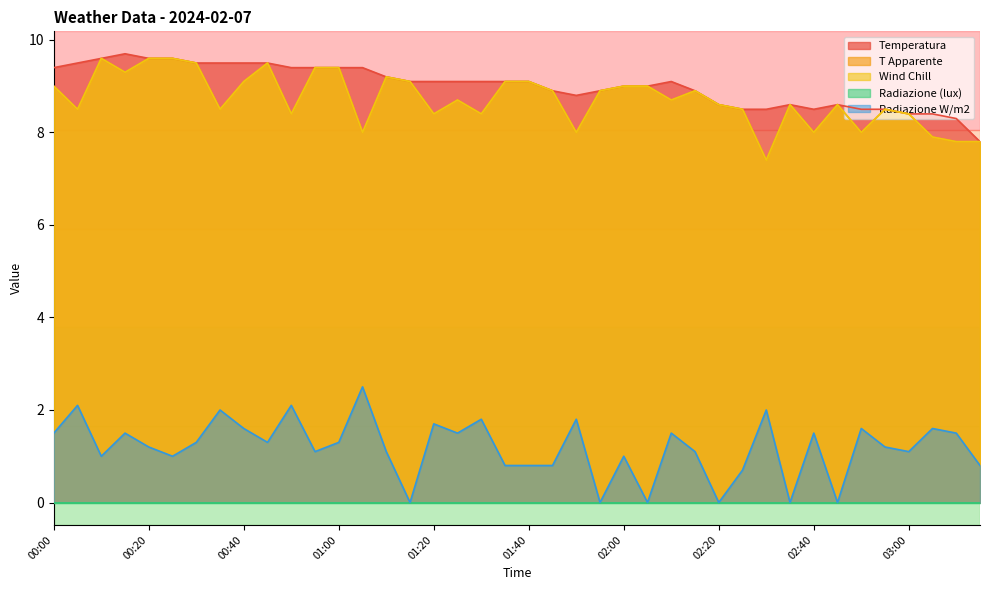

Where is the first local minimum for Radiazione W/m2?

00:10